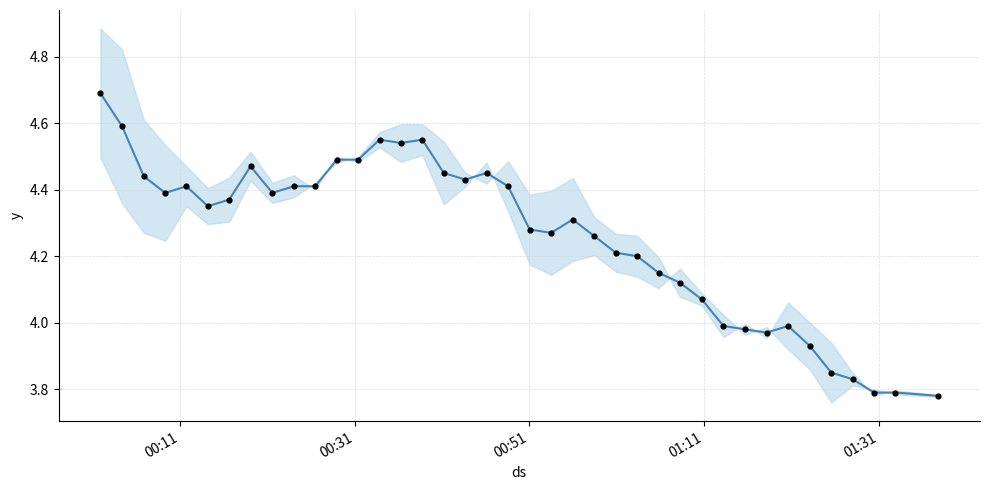

Is the value of observations at 38 greater than the value of temperature at 22?

No